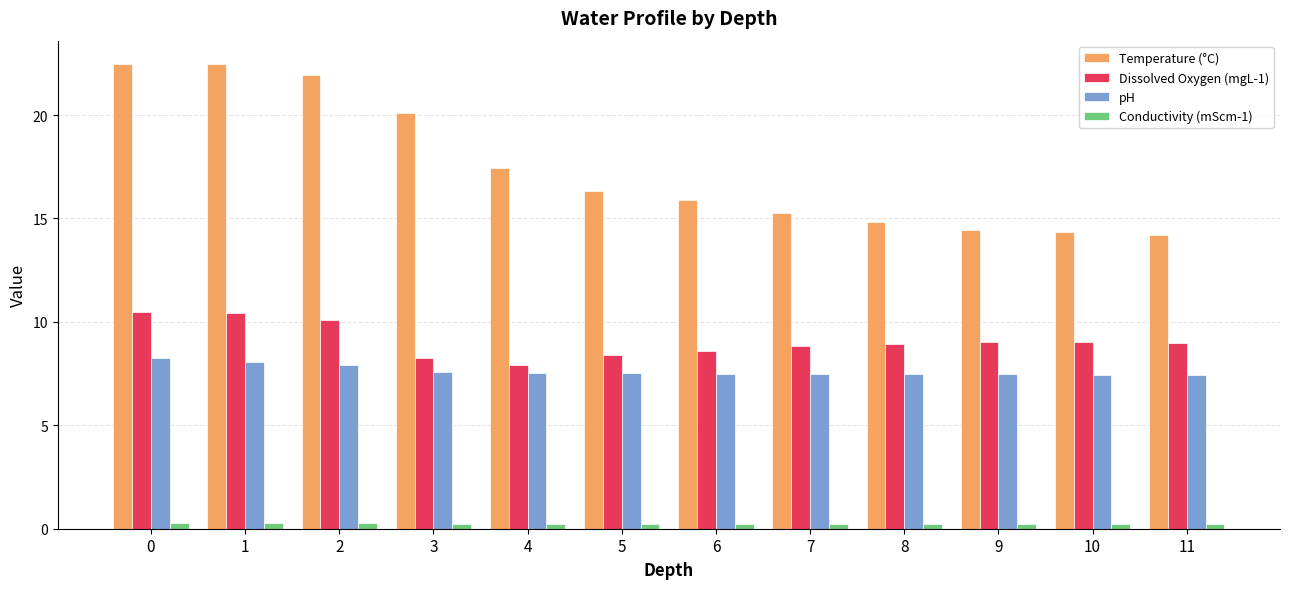

Which series has the largest range (max minus min)?

Temperature (°C)